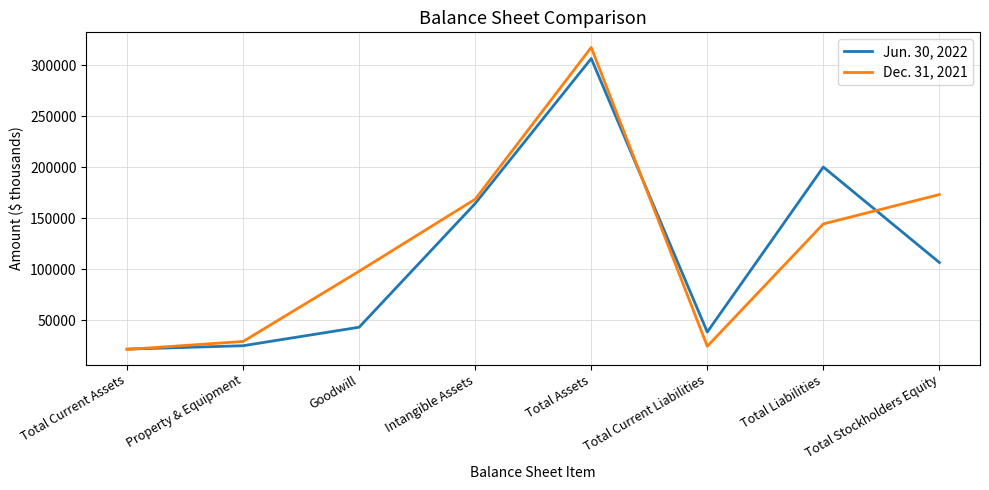

True or false: Dec. 31, 2021 has a value of 98000 at Goodwill.

True